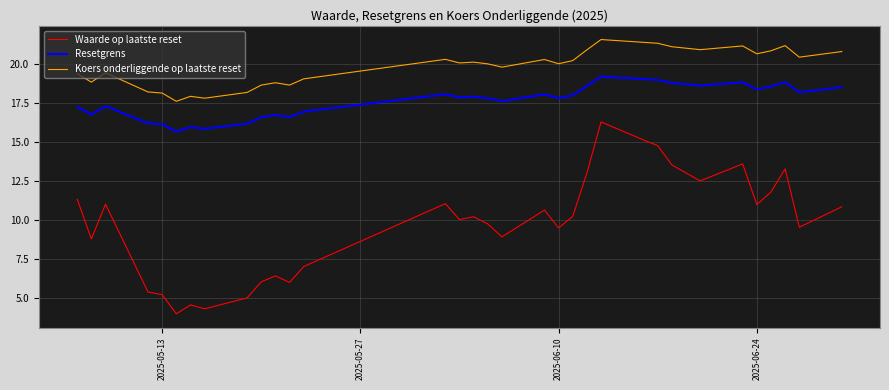

Which series has the widest spread of values?

Waarde op laatste reset